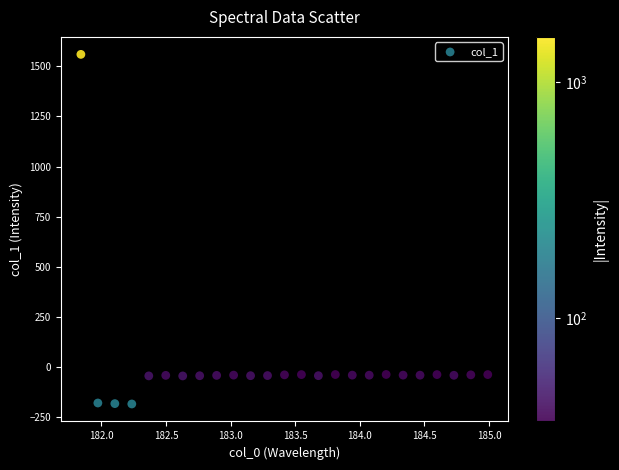

What is the range of Y values (max minus min)?

1742.1